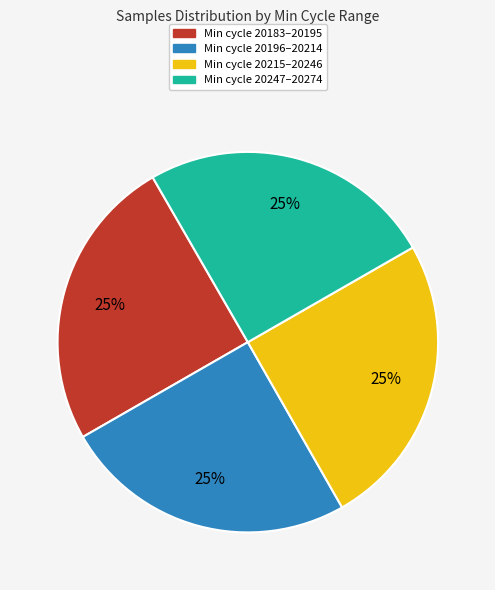

To the nearest percent, what is the average slice percentage?

25%